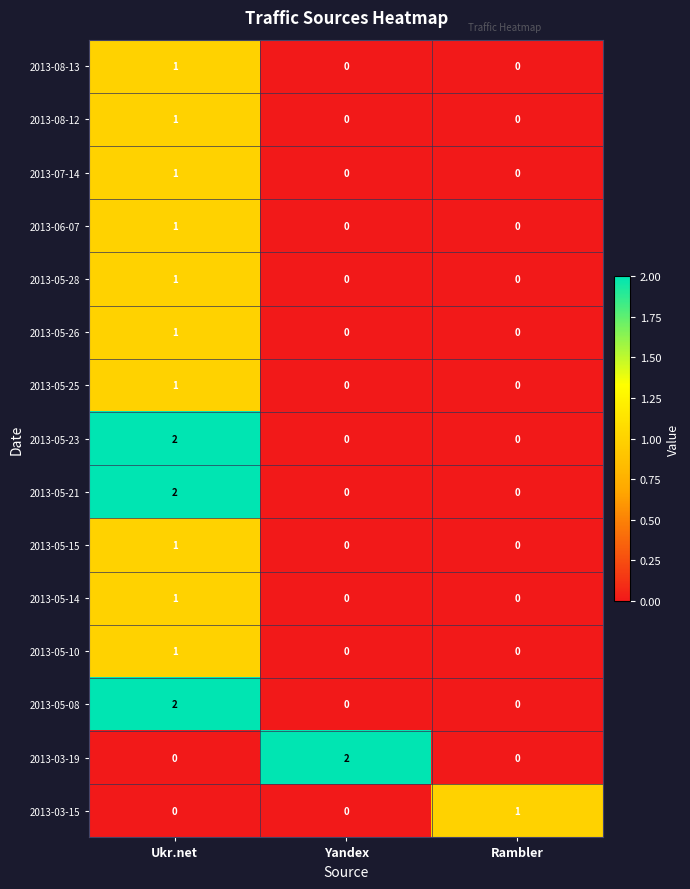

Count the 2013-05-23 values in the range 0 to 2.

3